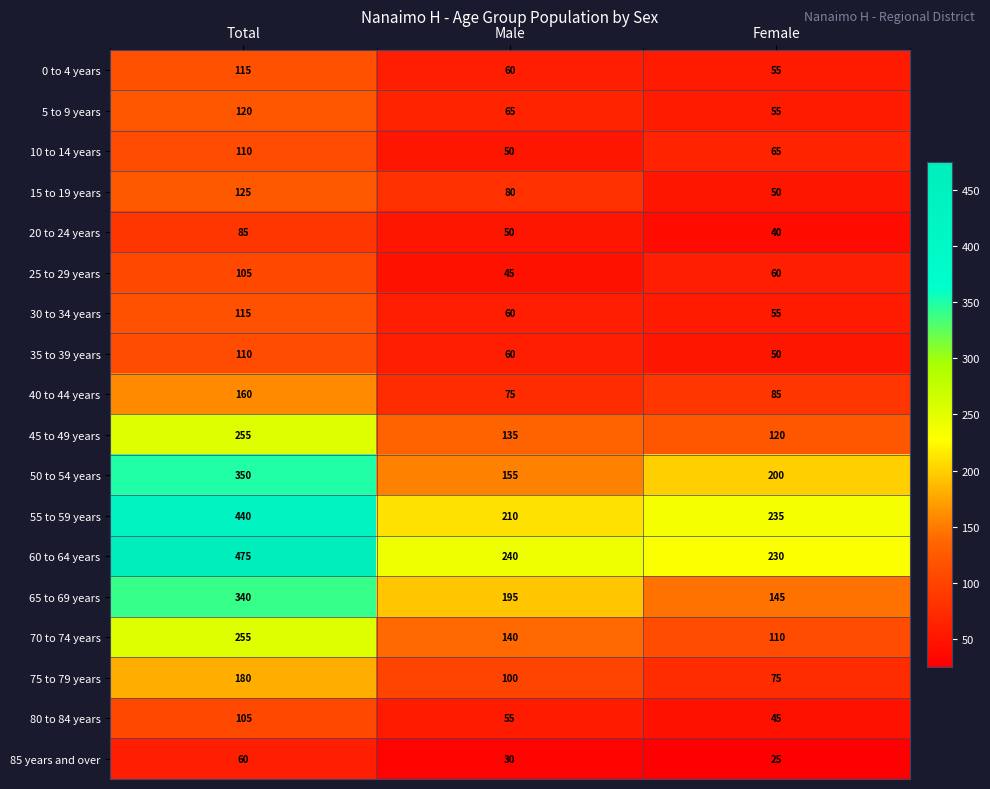

What is the lowest value of the 35 to 39 years series?

50